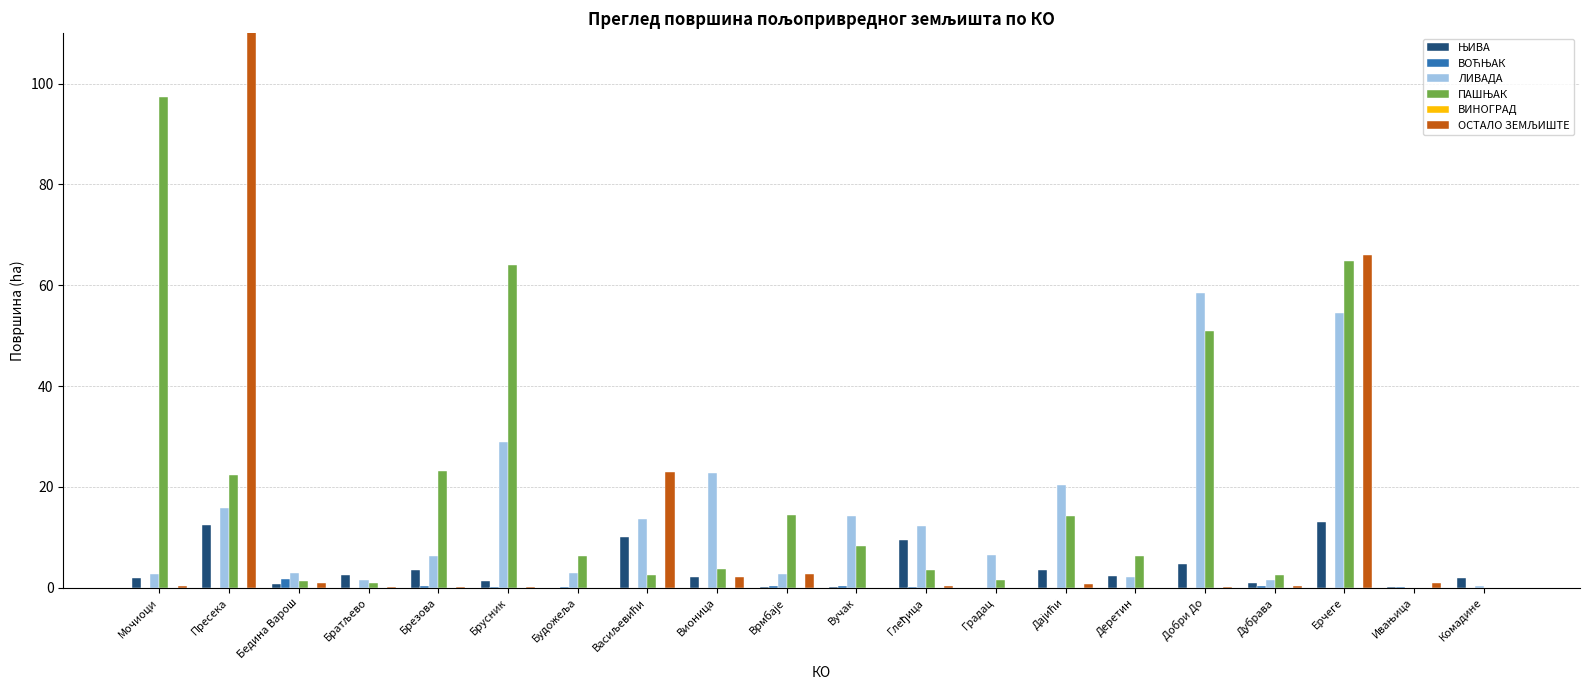

What are all the series names shown in the legend?

ЊИВА, ВОЋЊАК, ЛИВАДА, ПАШЊАК, ВИНОГРАД, ОСТАЛО ЗЕМЉИШТЕ